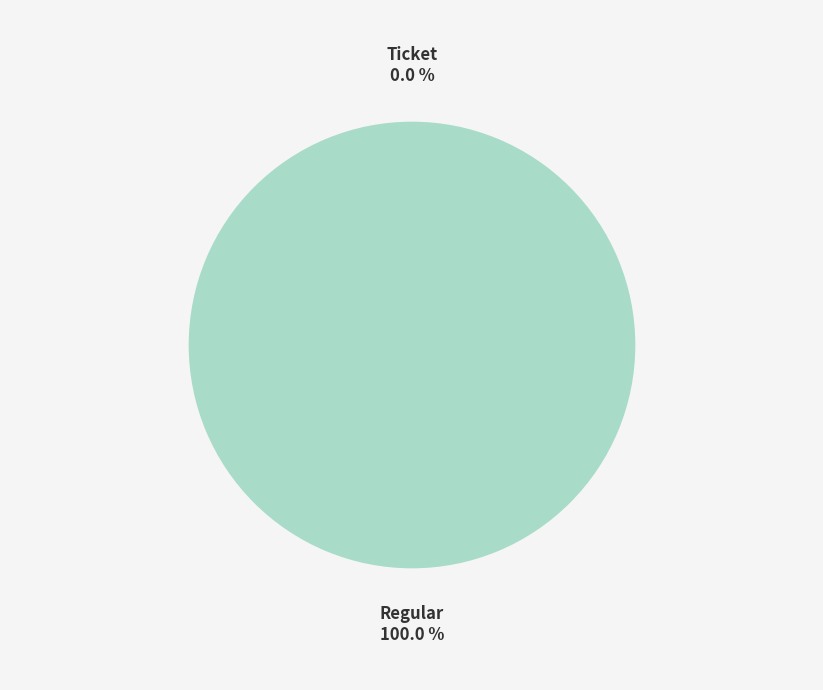

Which category has the biggest portion of the pie?

Regular